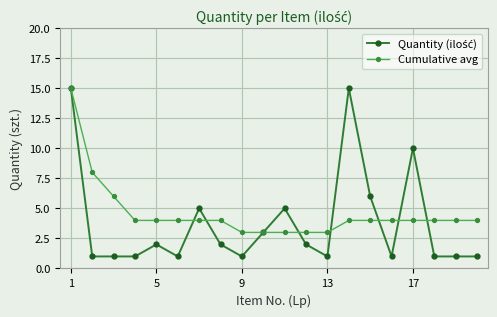

Which series has the largest total across all categories?

Cumulative avg